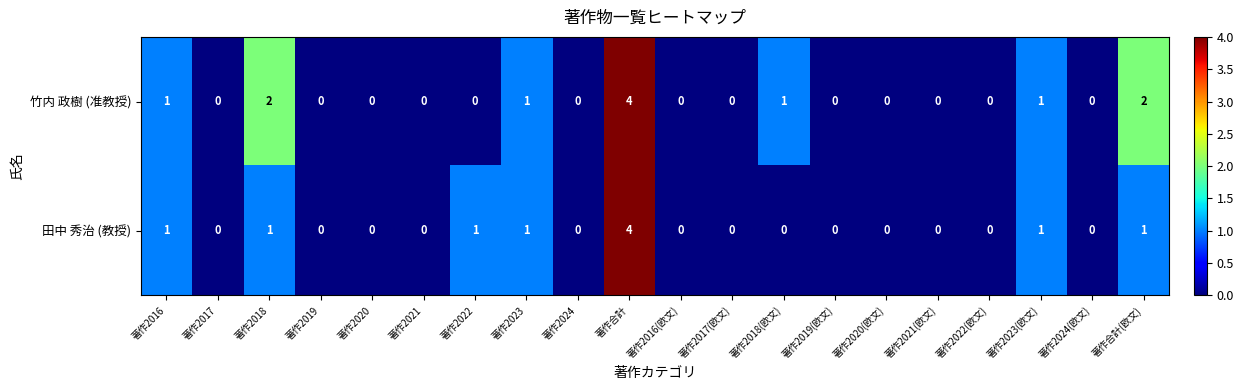

Which category has the highest value across all series?

著作合計